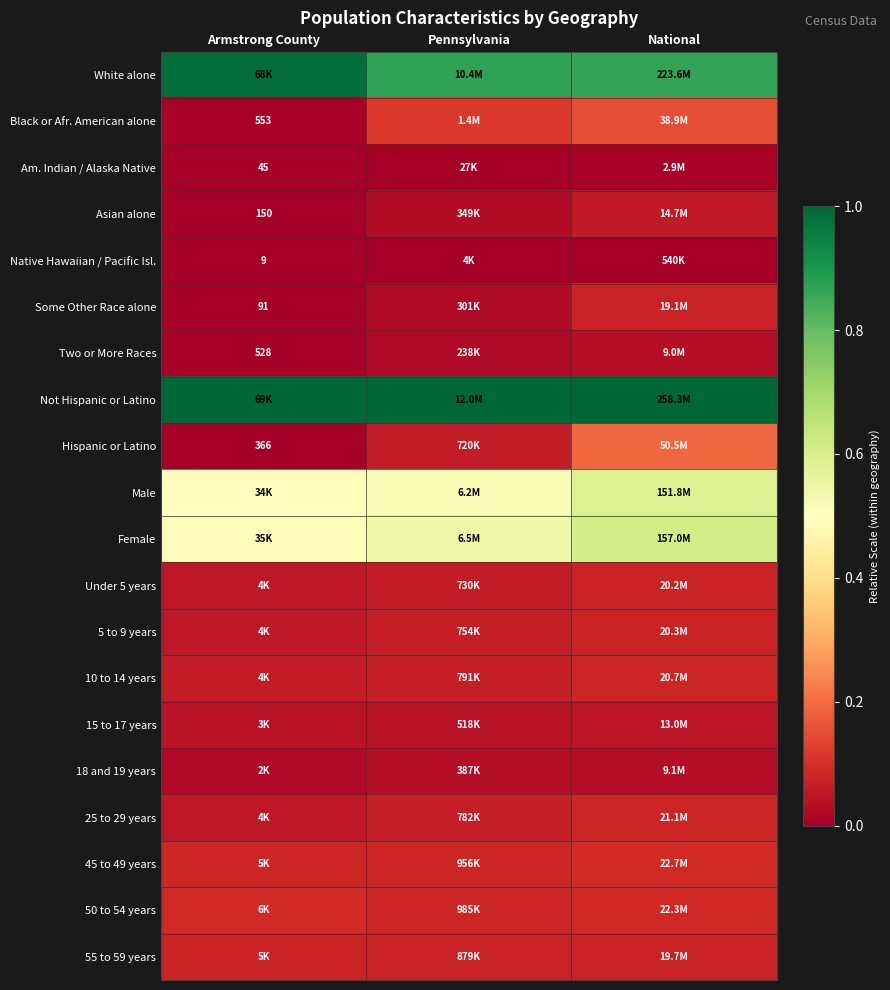

What is the sum of the 45 to 49 years values at National and Armstrong County?

0.2